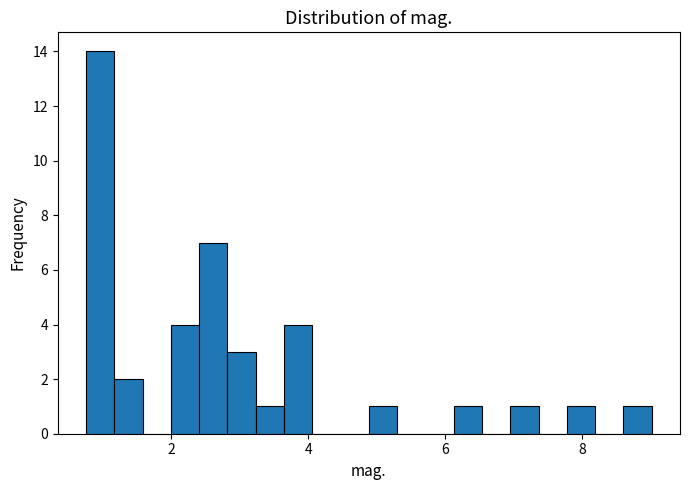

Around what value on the x-axis is the tallest bar? Give the approximate position of its centre, as read against the axis.

1.0